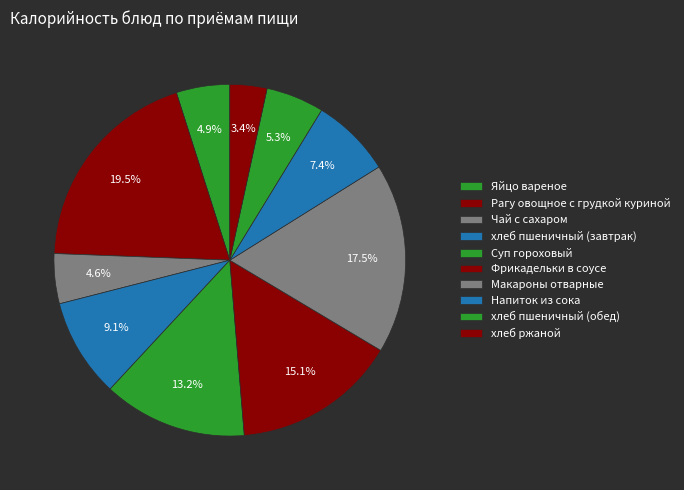

To the nearest percent, what is the difference between the Яйцо вареное and Рагу овощное с грудкой куриной slice percentages?

15%